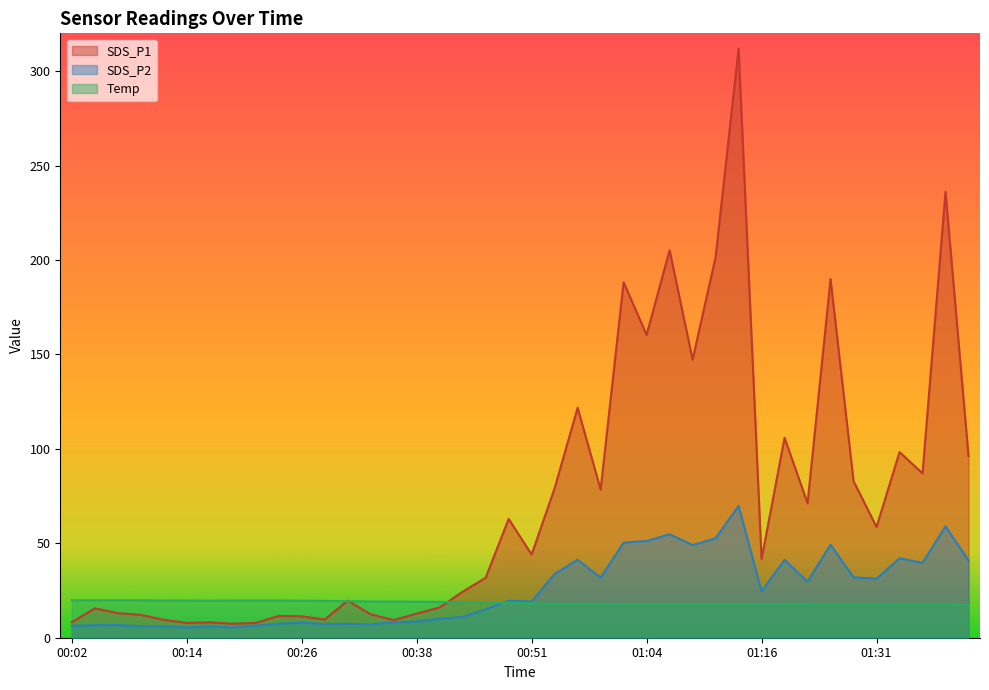

In SDS_P1, how many points are higher than both neighbors (excluding endpoints)?

13